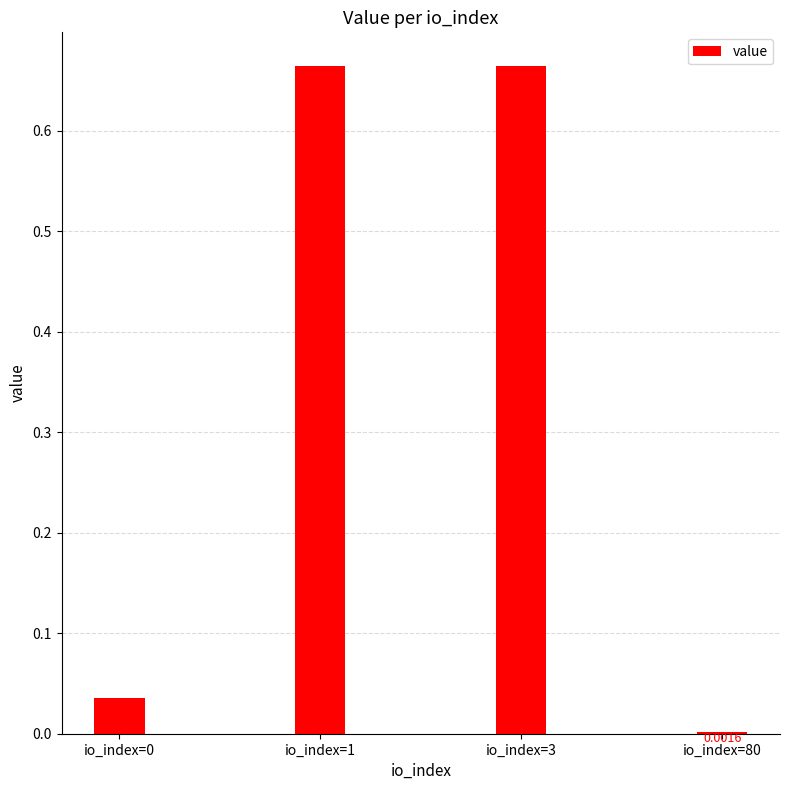

What is the average value?

0.3